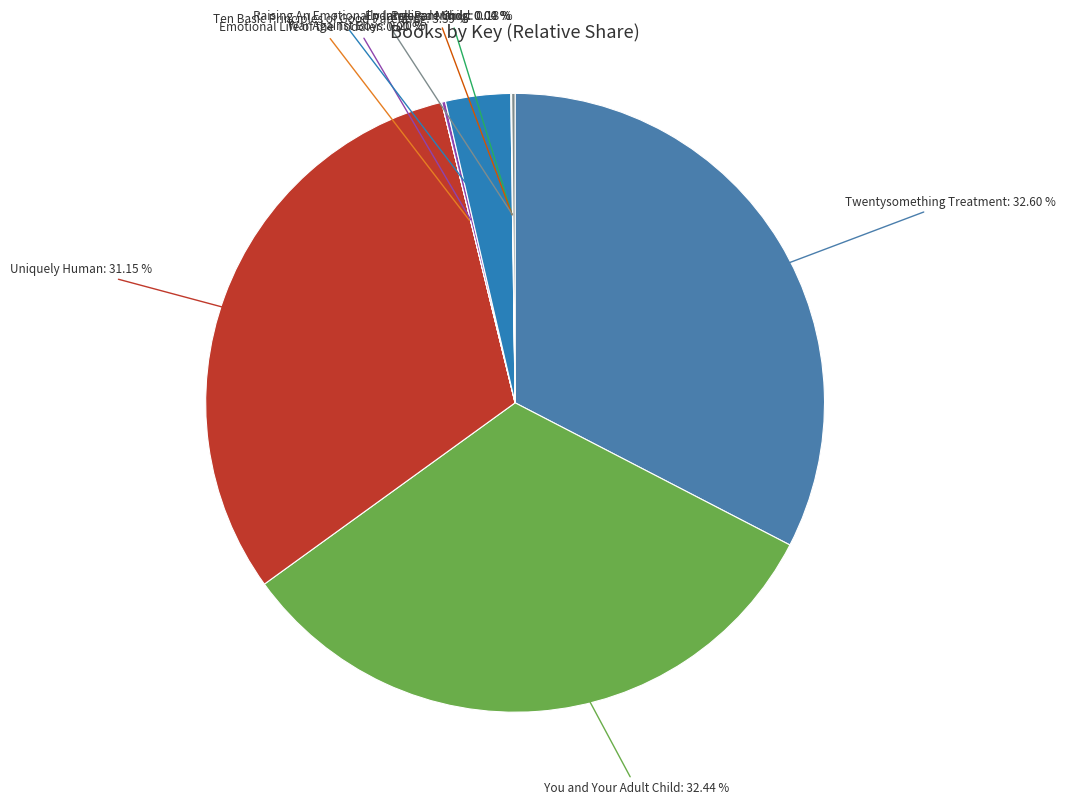

What is the largest slice in the pie chart?

Twentysomething Treatment